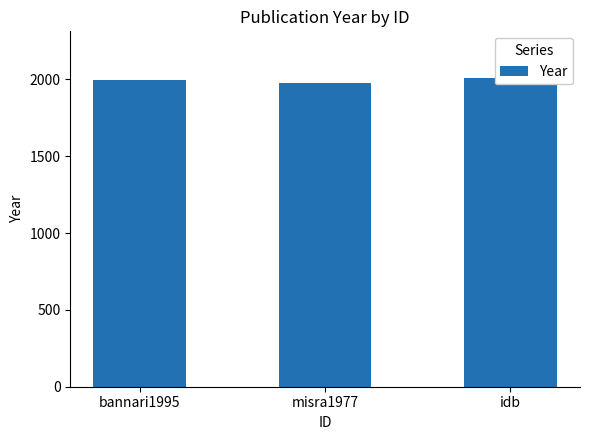

Approximately how many times larger is the value at misra1977 compared to bannari1995?

1.0